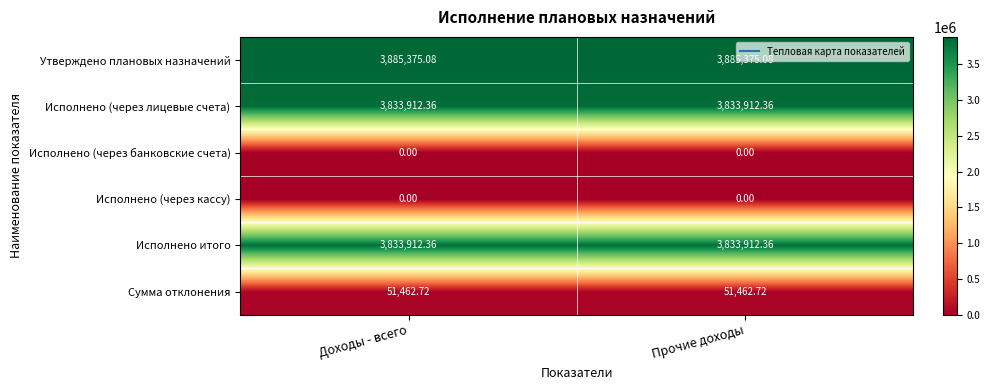

Which series has the largest total across all categories?

Утверждено плановых назначений